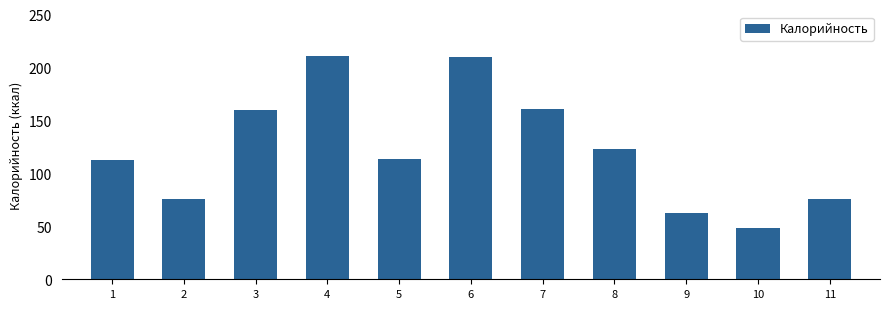

What is the change in value from 4 to 11?

-135.3